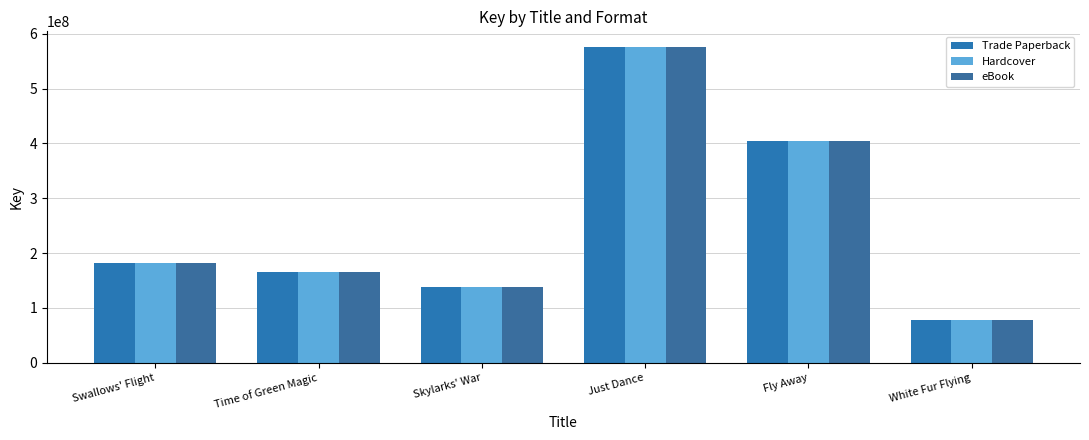

How many data points does each series have?

6